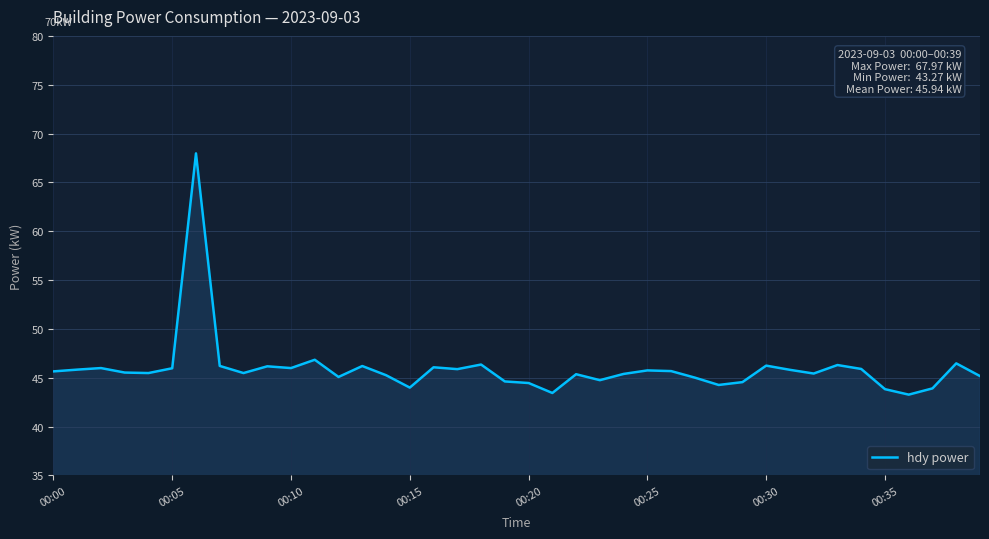

What is the difference between the maximum and minimum values?

24.7